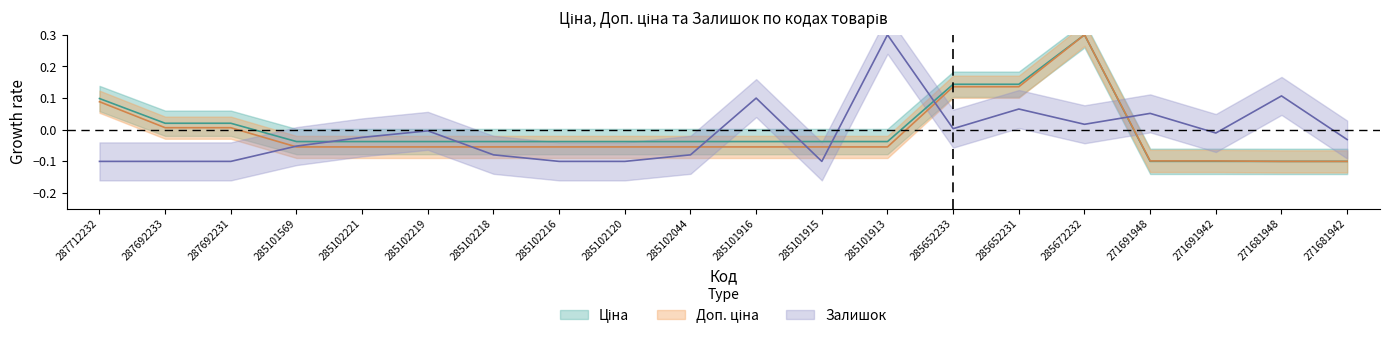

Which series has the widest spread of values?

Ціна